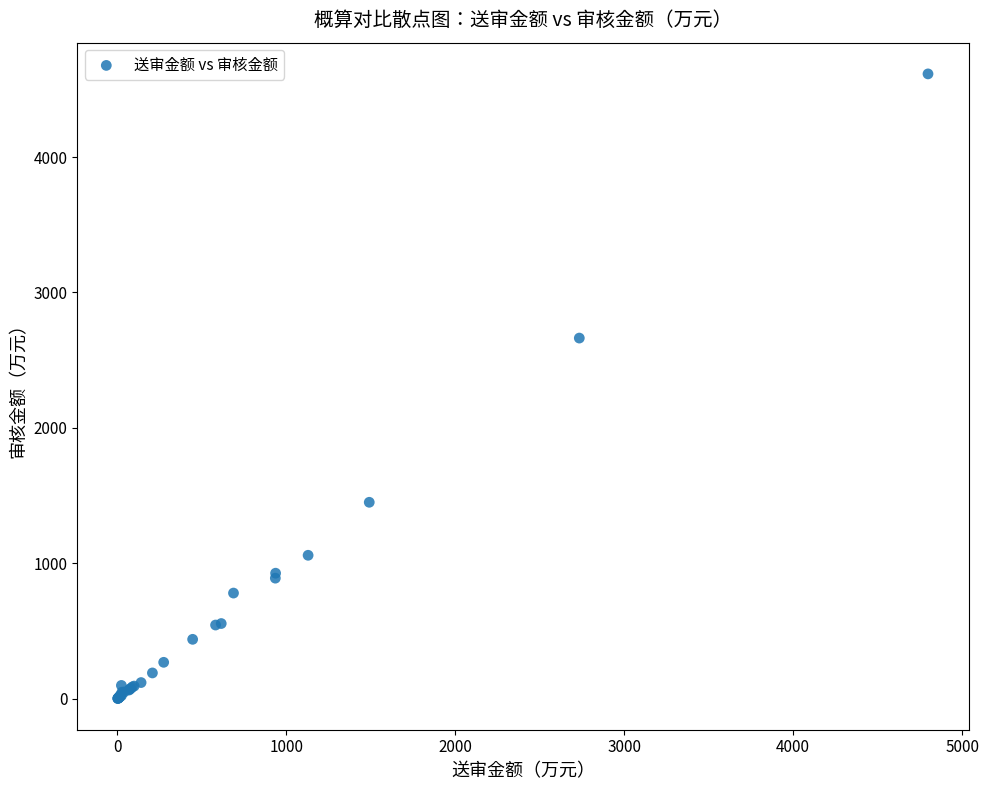

What Y value in the scatter plot is closest to 2308?

2663.3